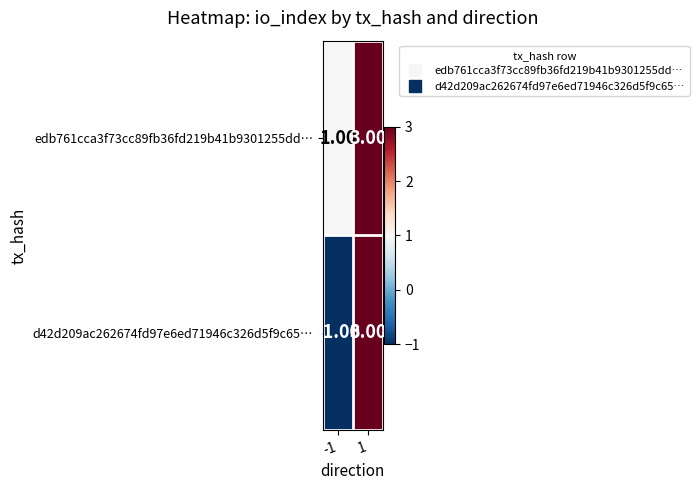

At -1, list the series in order from smallest to largest.

d42d209ac262674fd97e6ed71946c326d5f9c65…, edb761cca3f73cc89fb36fd219b41b9301255dd…